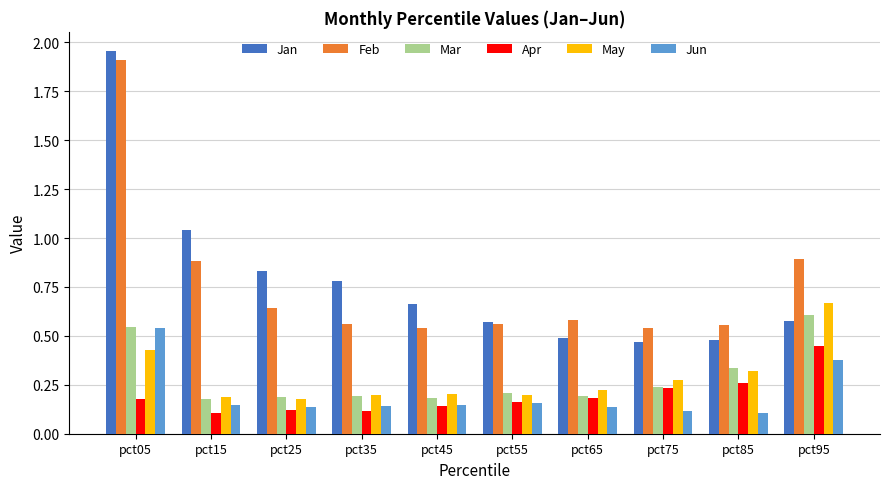

The May series shows 0.2 at pct65. True or false?

True